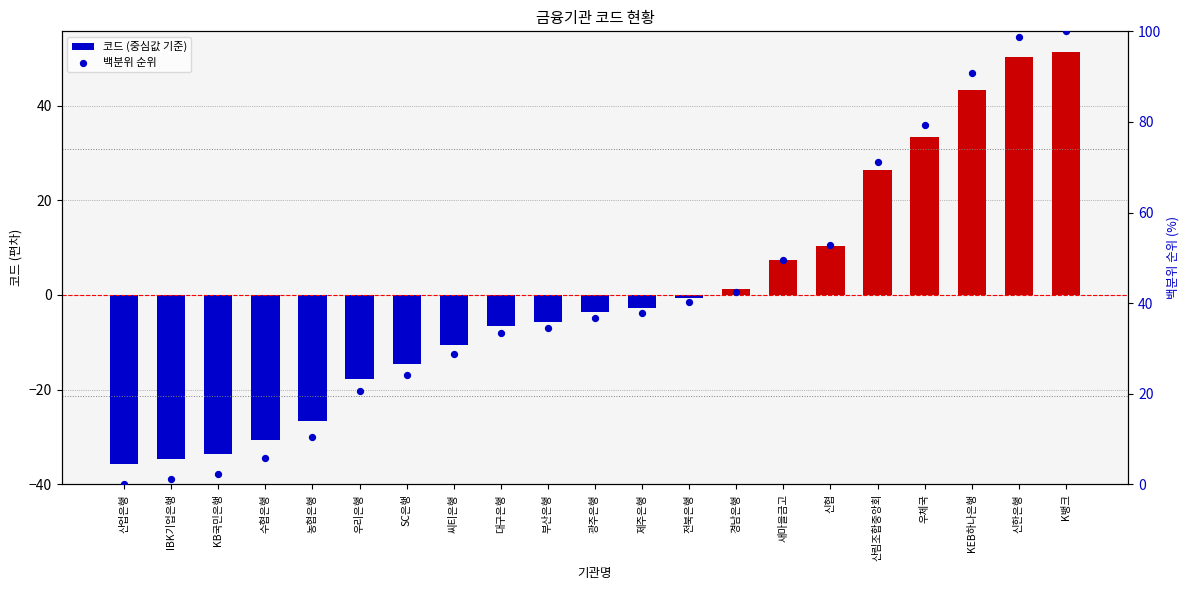

Which series has the largest Y range (max minus min)?

백분위 순위